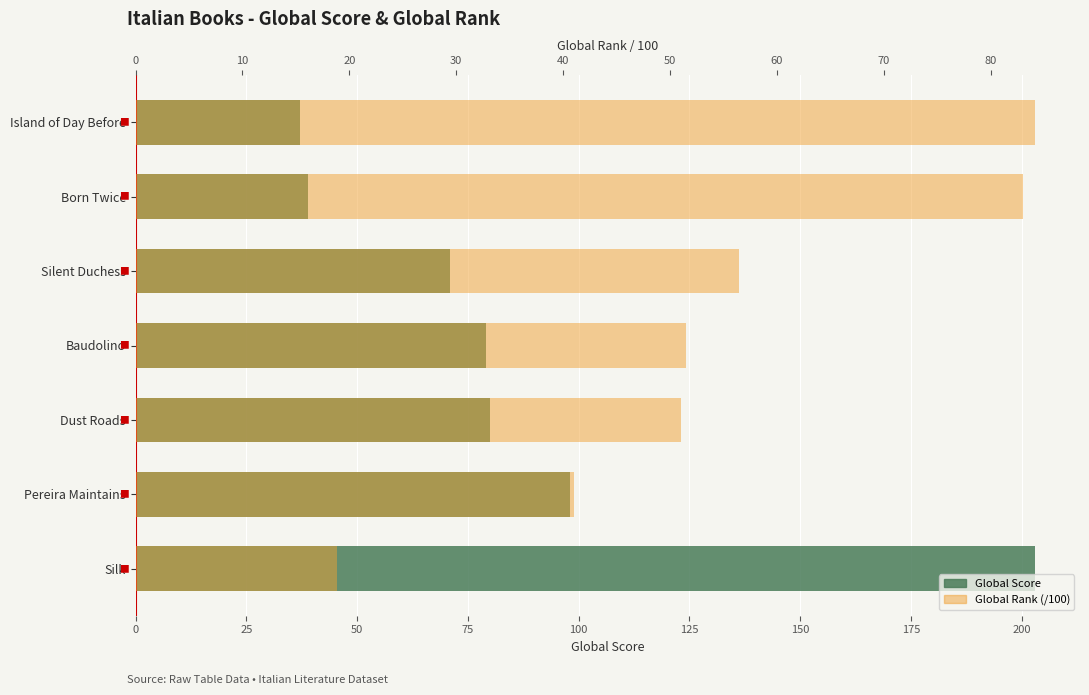

How many bars are there in total?

14